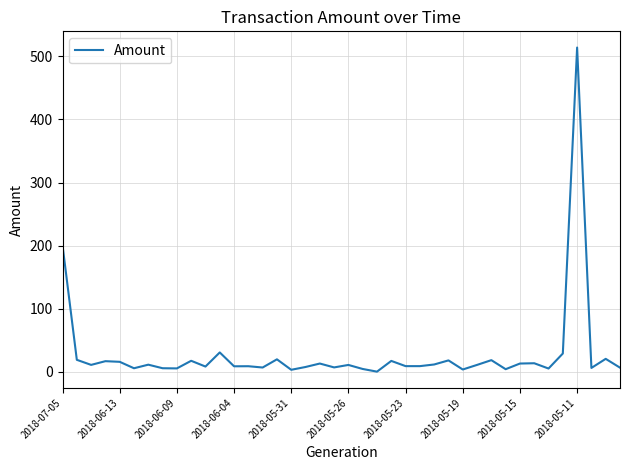

Count the number of categories in the chart.

40